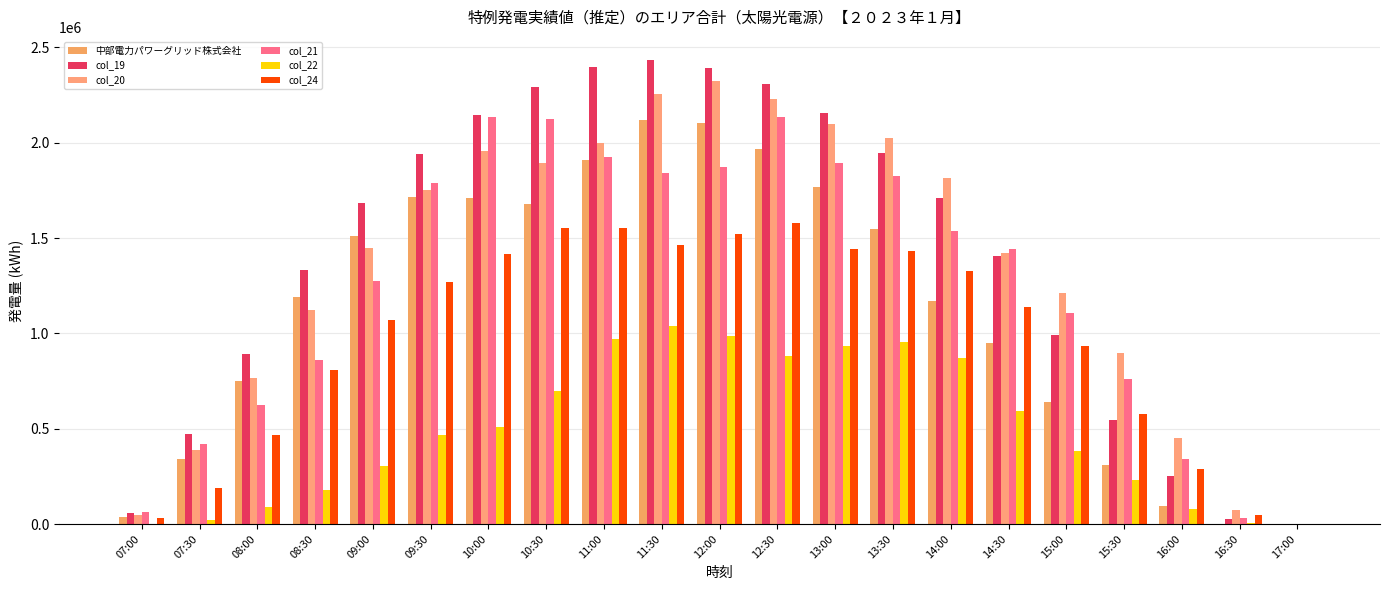

True or false: col_24 has a value of 1464681 at 11:30.

True